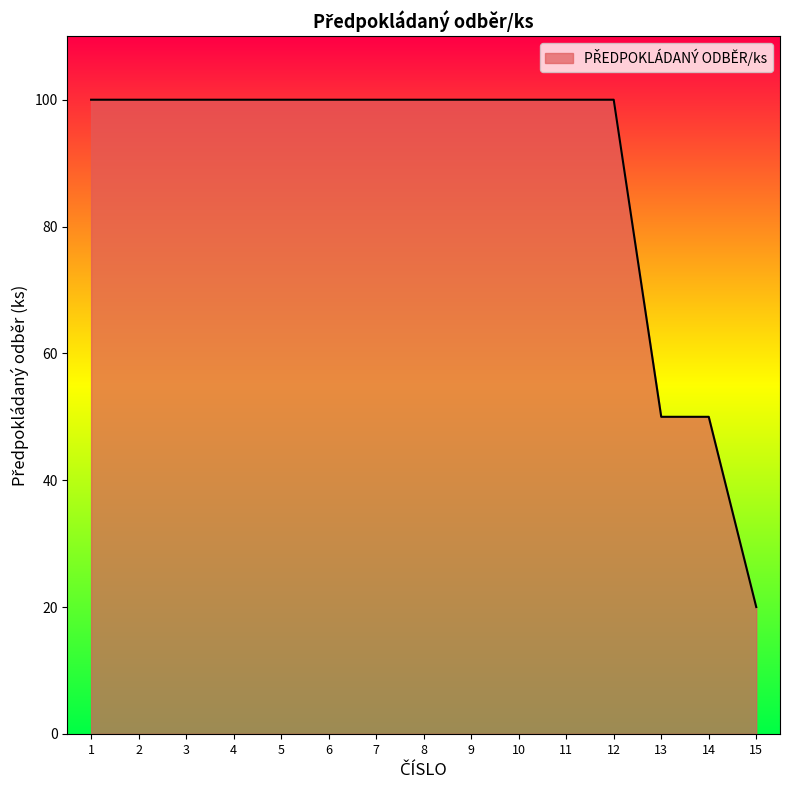

Reading left to right, list all the values displayed in this chart.

100	100	100	100	100	100	100	100	100	100	100	100	50	50	20